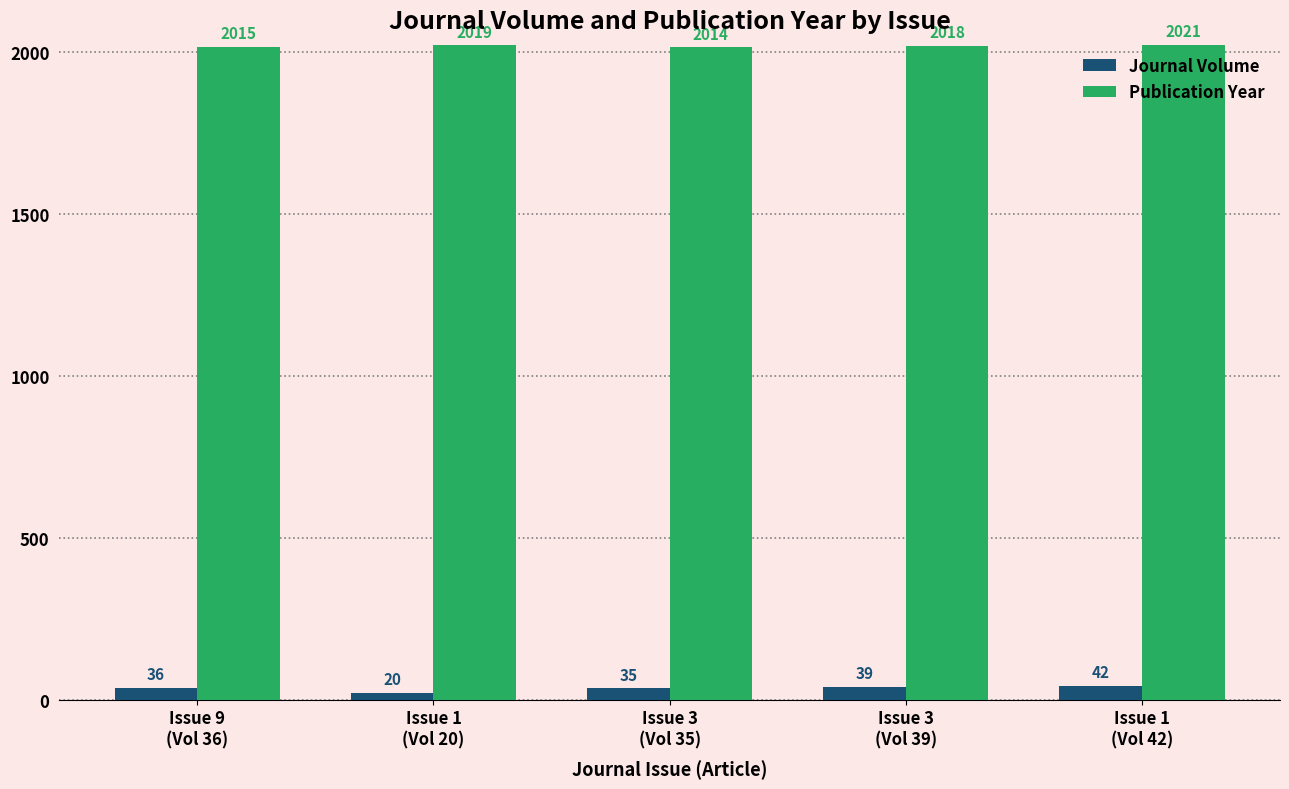

List the series in order of their overall mean, lowest first.

Journal Volume, Publication Year